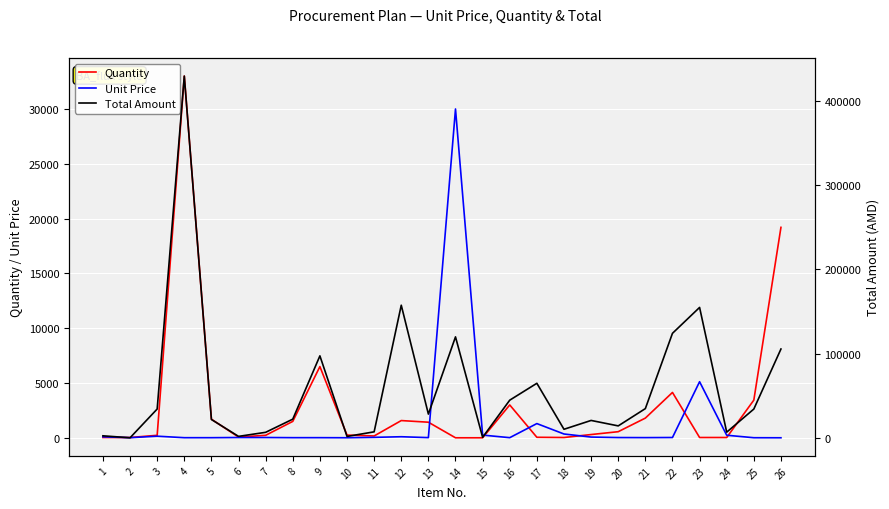

What is the value of the Quantity point at the 19th from the left?

300.0